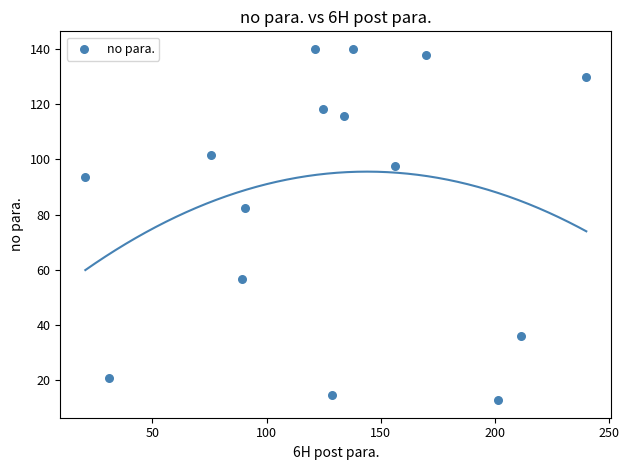

What is the range of X values (max minus min)?

219.3